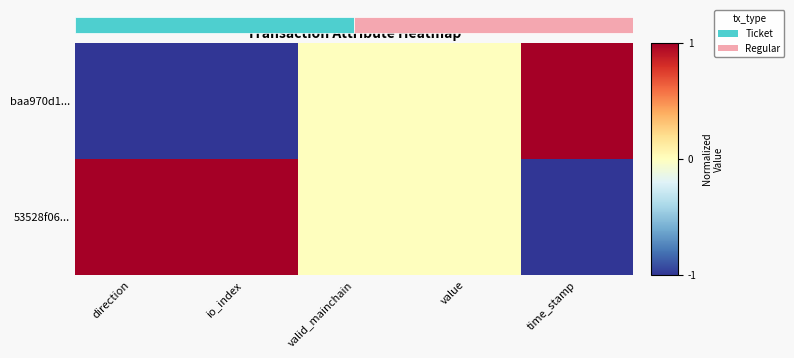

Rank the series by their average value, from lowest to highest.

baa970d1..., 53528f06...